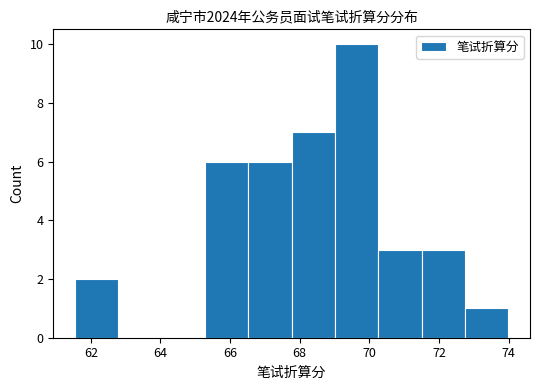

Reading left to right, list every bar in this chart as the range it spans on the x-axis followed by its height. Neither the bar edges nor the heights are printed on the chart, so give them approximately, as read against the axes.

61.6 to 62.8: 2
62.8 to 64.0: 0
64.0 to 65.2: 0
65.2 to 66.6: 6
66.6 to 67.8: 6
67.8 to 69.0: 7
69.0 to 70.2: 10
70.2 to 71.6: 3
71.6 to 72.8: 3
72.8 to 74.0: 1